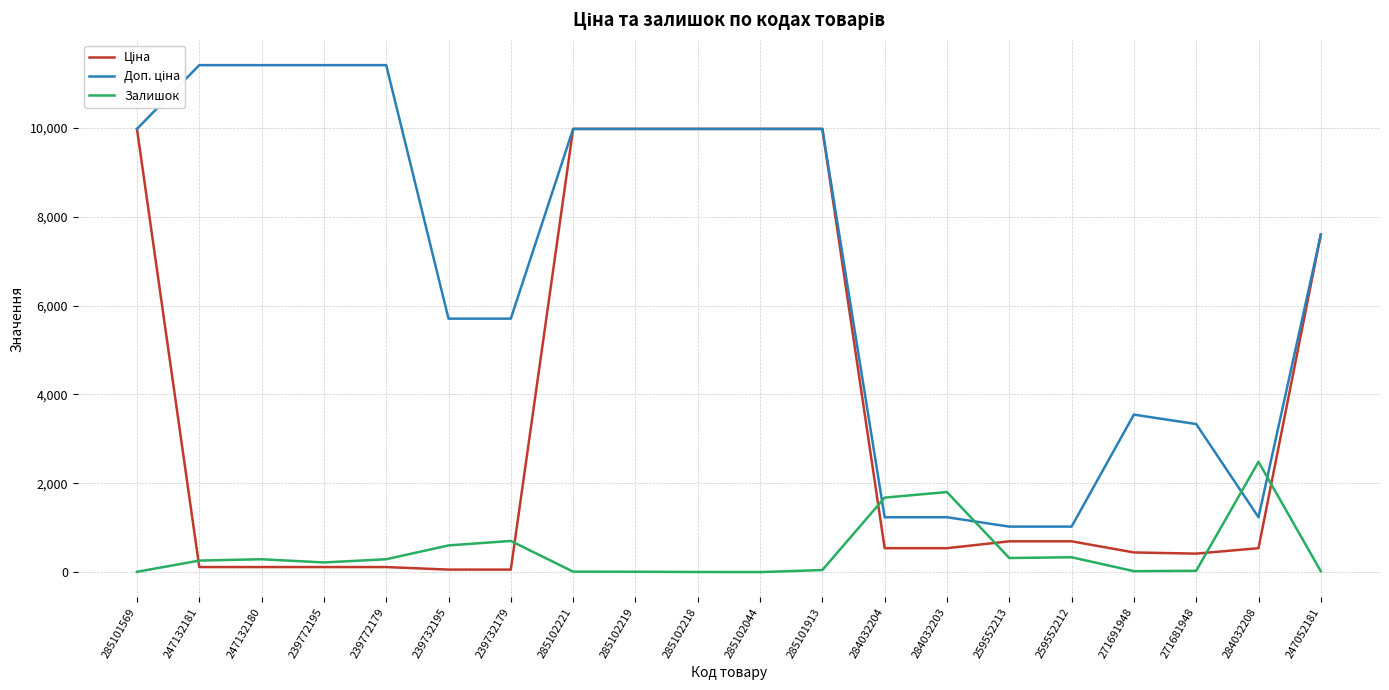

What is the highest value of the Залишок series?

2483.0